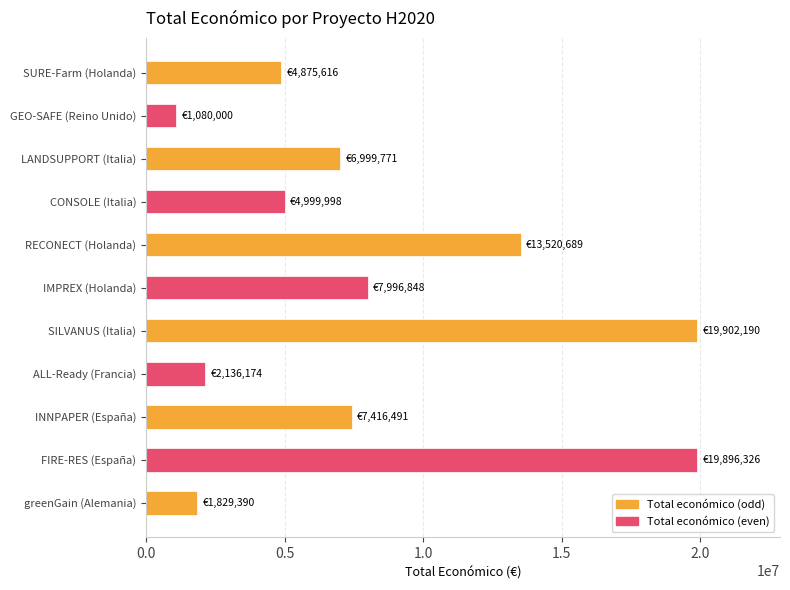

What is the average value?

8241227